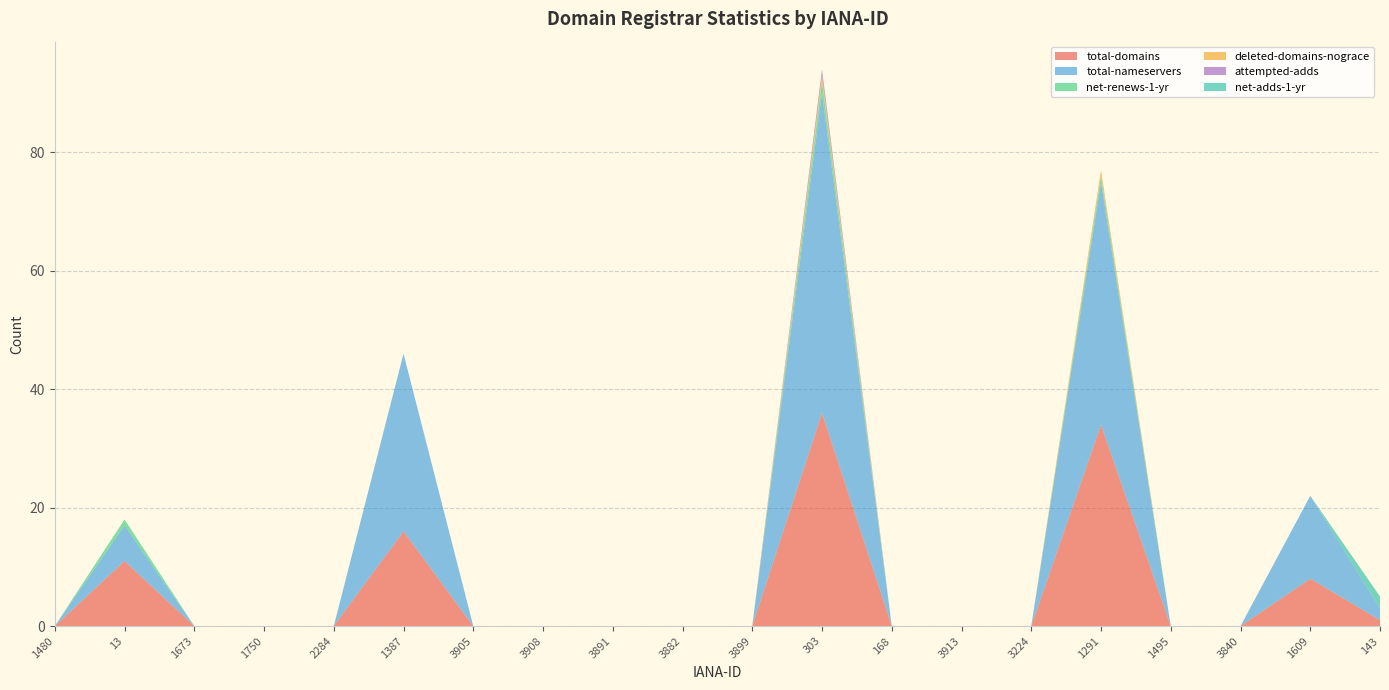

Reading left to right, transcribe all the data shown in this chart.

total-domains: 1480=0	13=11	1673=0	1750=0	2284=0	1387=16	3905=0	3908=0	3891=0	3882=0	3899=0	303=36	168=0	3913=0	3224=0	1291=34	1495=0	3840=0	1609=8	143=1
total-nameservers: 1480=0	13=6	1673=0	1750=0	2284=0	1387=30	3905=0	3908=0	3891=0	3882=0	3899=0	303=54	168=0	3913=0	3224=0	1291=41	1495=0	3840=0	1609=14	143=2
net-renews-1-yr: 1480=0	13=1	1673=0	1750=0	2284=0	1387=0	3905=0	3908=0	3891=0	3882=0	3899=0	303=2	168=0	3913=0	3224=0	1291=1	1495=0	3840=0	1609=0	143=0
deleted-domains-nograce: 1480=0	13=0	1673=0	1750=0	2284=0	1387=0	3905=0	3908=0	3891=0	3882=0	3899=0	303=1	168=0	3913=0	3224=0	1291=1	1495=0	3840=0	1609=0	143=0
attempted-adds: 1480=0	13=0	1673=0	1750=0	2284=0	1387=0	3905=0	3908=0	3891=0	3882=0	3899=0	303=1	168=0	3913=0	3224=0	1291=0	1495=0	3840=0	1609=0	143=0
net-adds-1-yr: 1480=0	13=0	1673=0	1750=0	2284=0	1387=0	3905=0	3908=0	3891=0	3882=0	3899=0	303=0	168=0	3913=0	3224=0	1291=0	1495=0	3840=0	1609=0	143=2